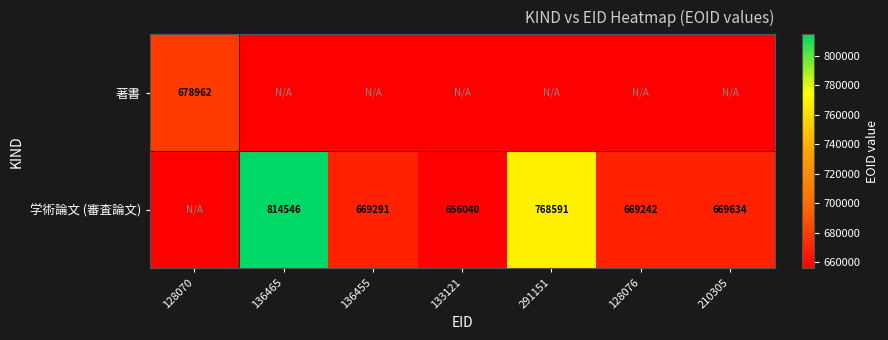

What is the sum of the 学術論文 (審査論文) values at 210305 and 291151?

1438225